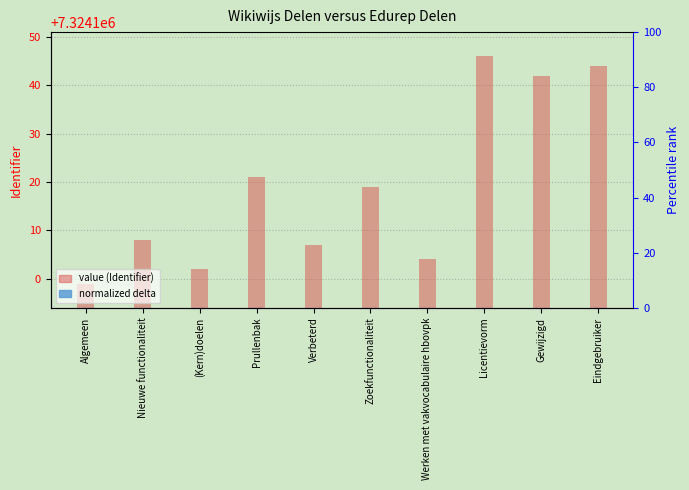

What are all the series names shown in the legend?

value (Identifier), normalized delta